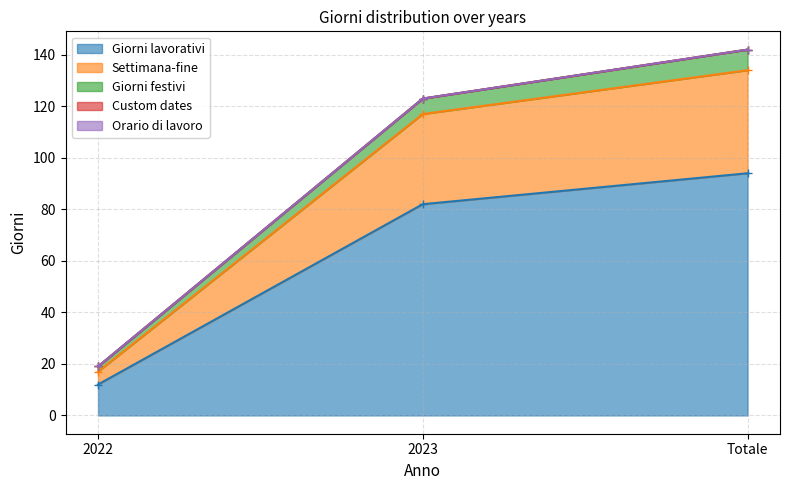

What is the label of the 1st point from the right?

Totale